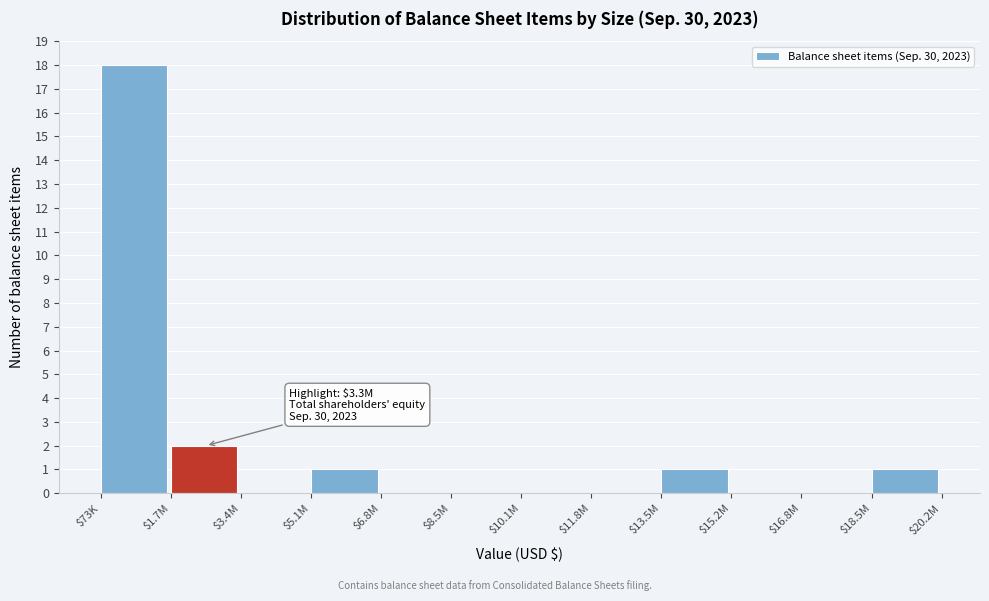

At which label is the value closest to 9?

$1.7M